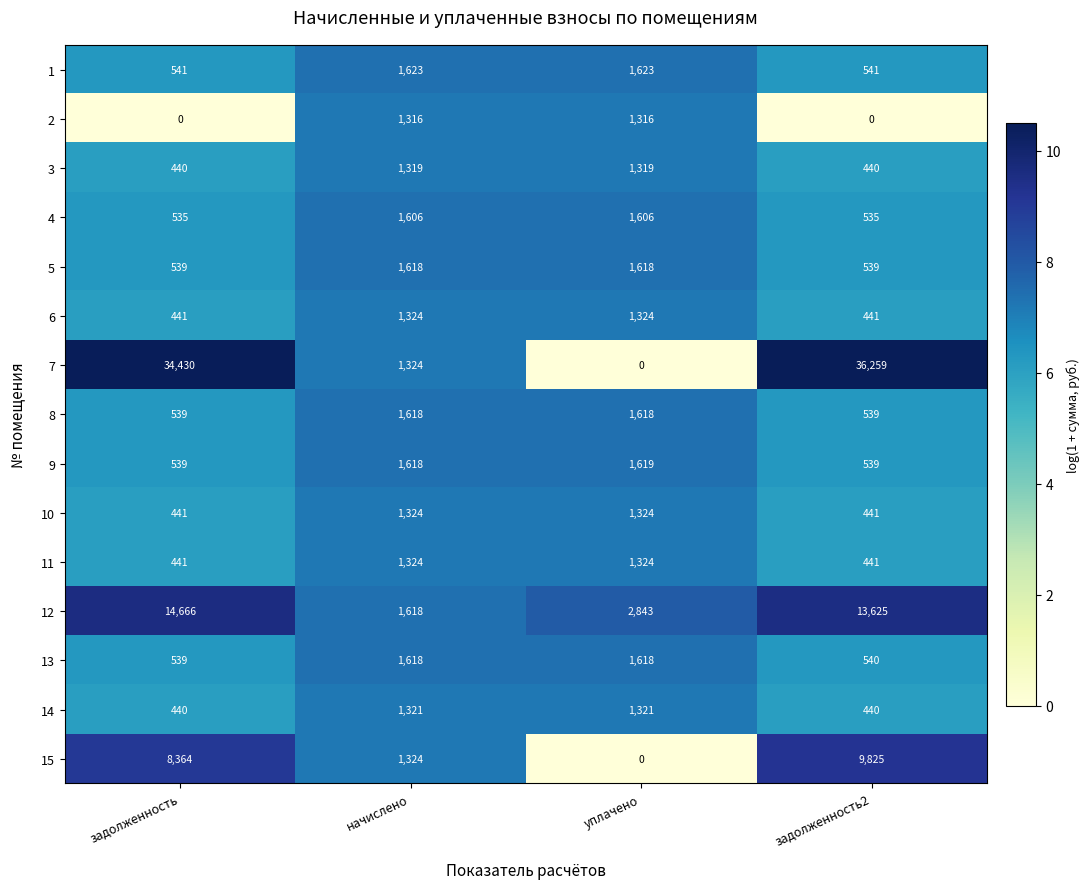

At which category is the sum across all series the highest?

задолженность2